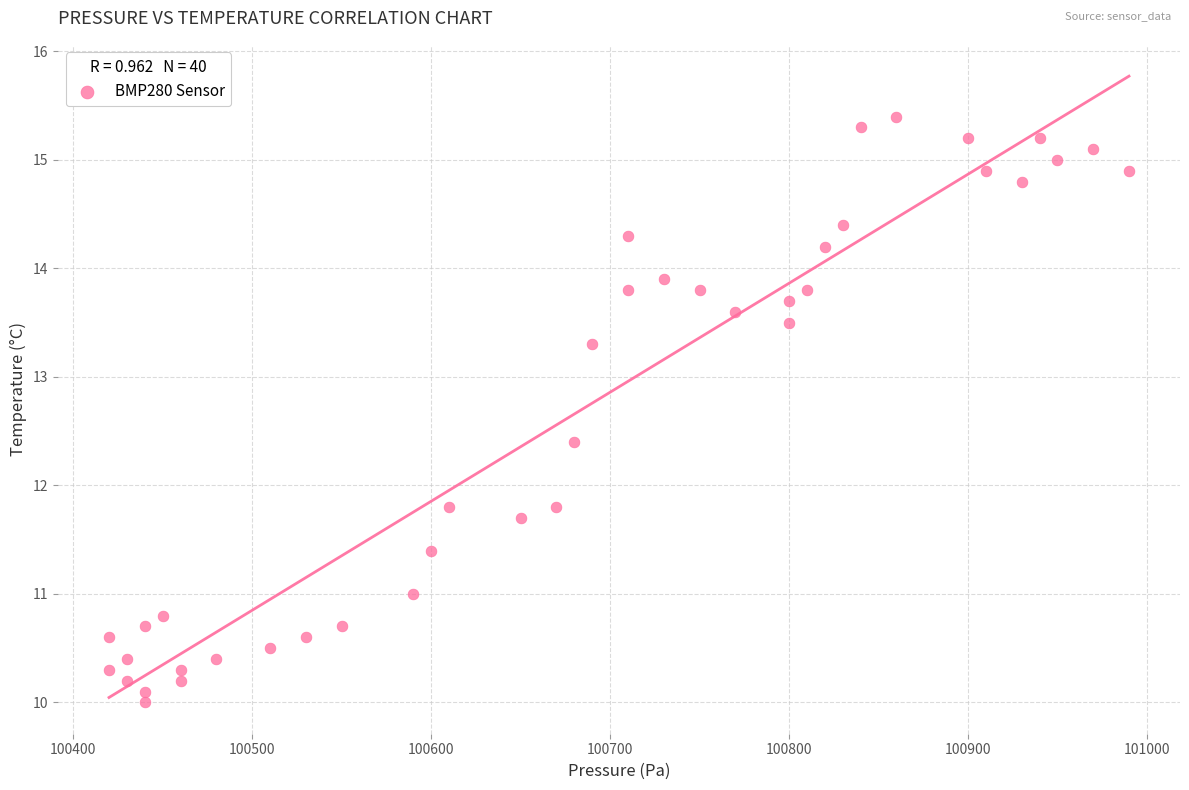

What is the range of X values (max minus min)?

570.0